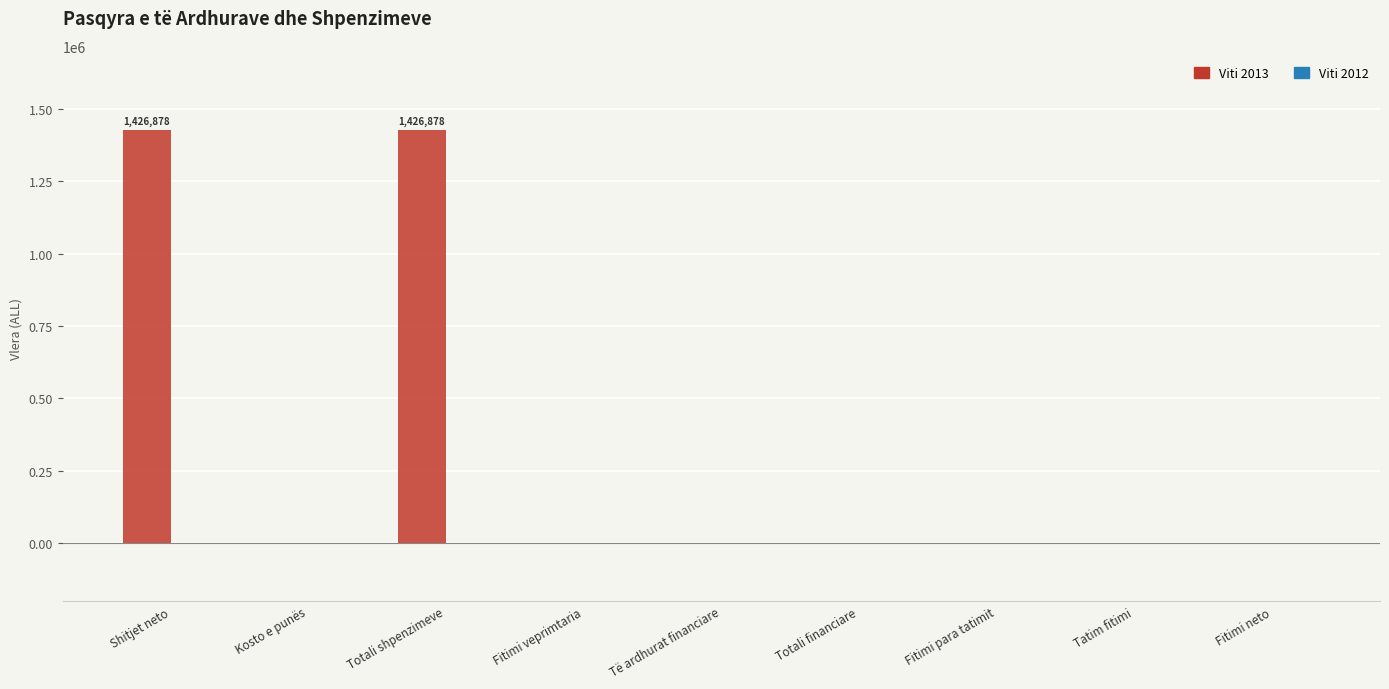

Reading left to right, list all the values displayed in this chart.

Shitjet neto=1426878	Kosto e punës=0	Totali shpenzimeve=1426878	Fitimi veprimtaria=0	Të ardhurat financiare=0	Totali financiare=0	Fitimi para tatimit=0	Tatim fitimi=0	Fitimi neto=0